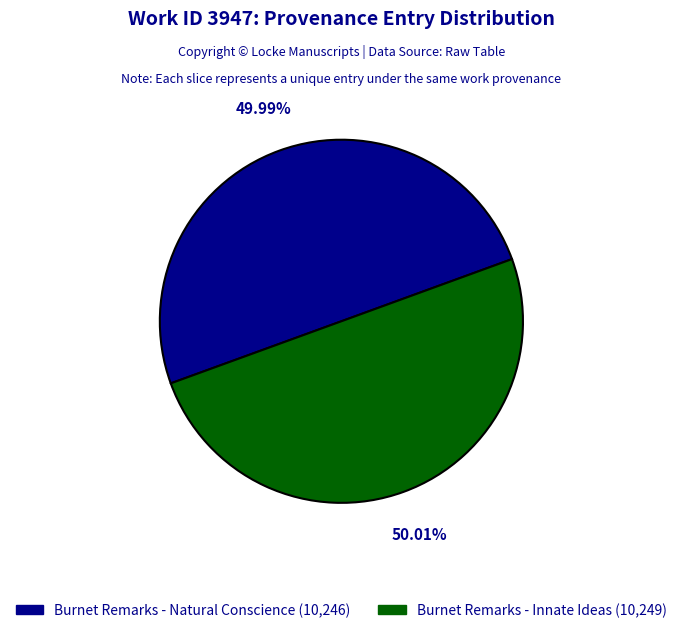

Combined, do Burnet Remarks - Innate Ideas (10,249) and Burnet Remarks - Natural Conscience (10,246) account for over 50%?

Yes